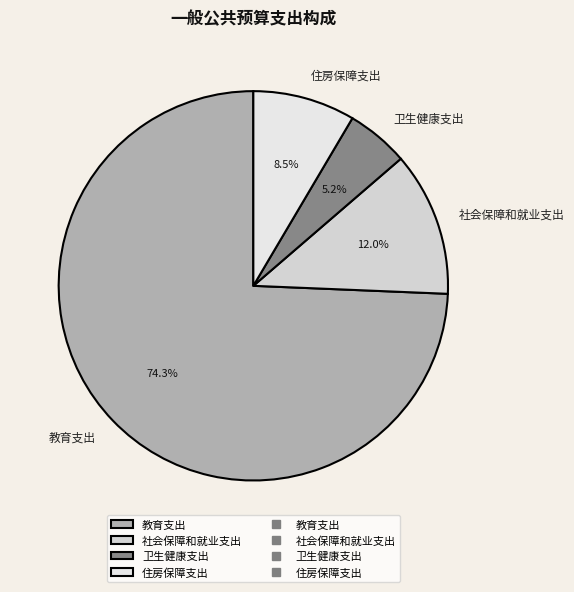

Which category accounts for the majority?

教育支出